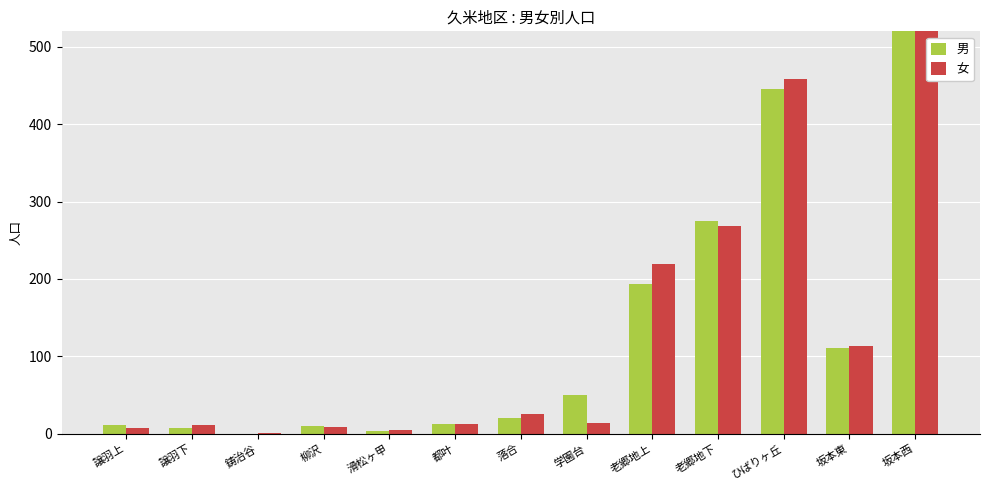

Are the bars horizontal?

No